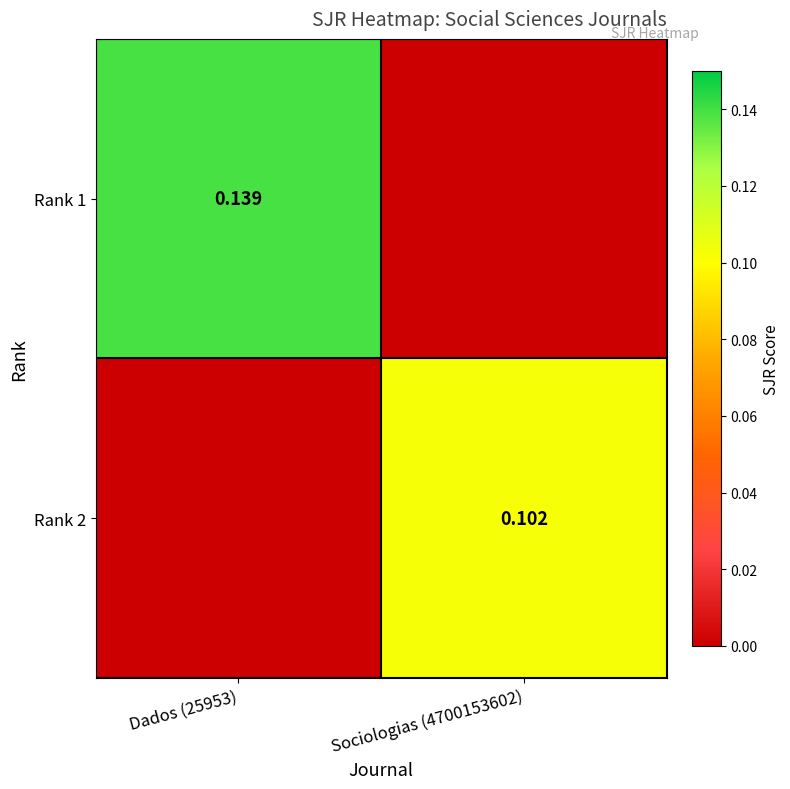

Is the value of Rank 2 at Sociologias (4700153602) greater than the value of Rank 1 at Dados (25953)?

No